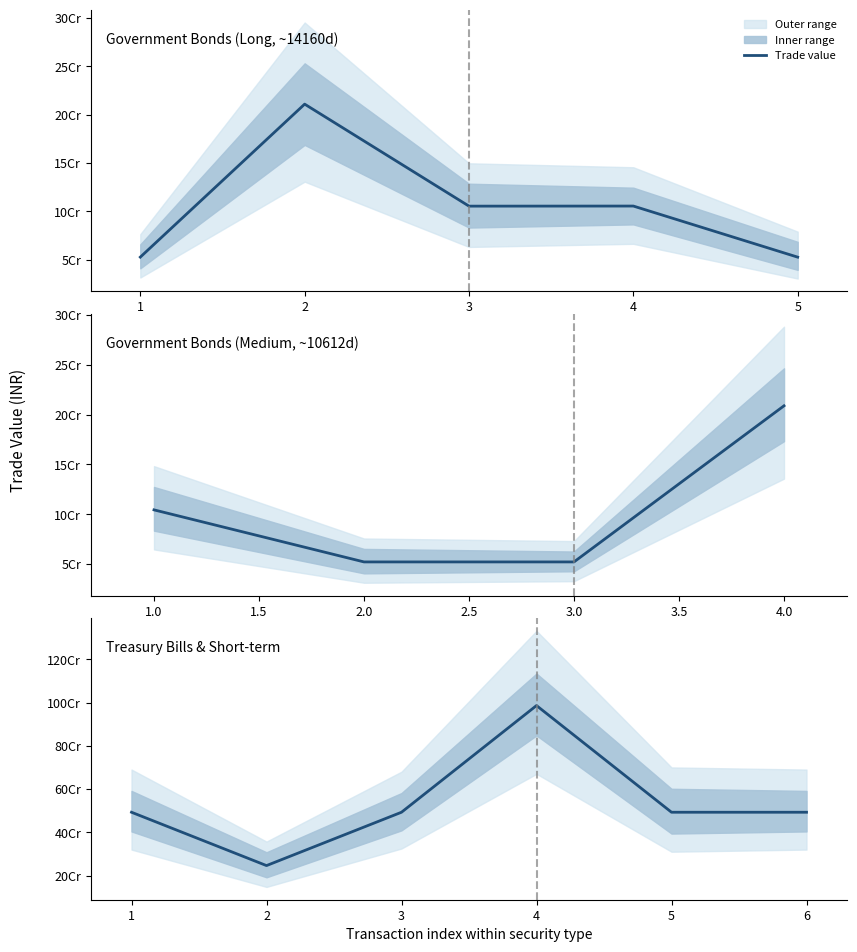

What is the difference between the second highest and minimum values?

246691000